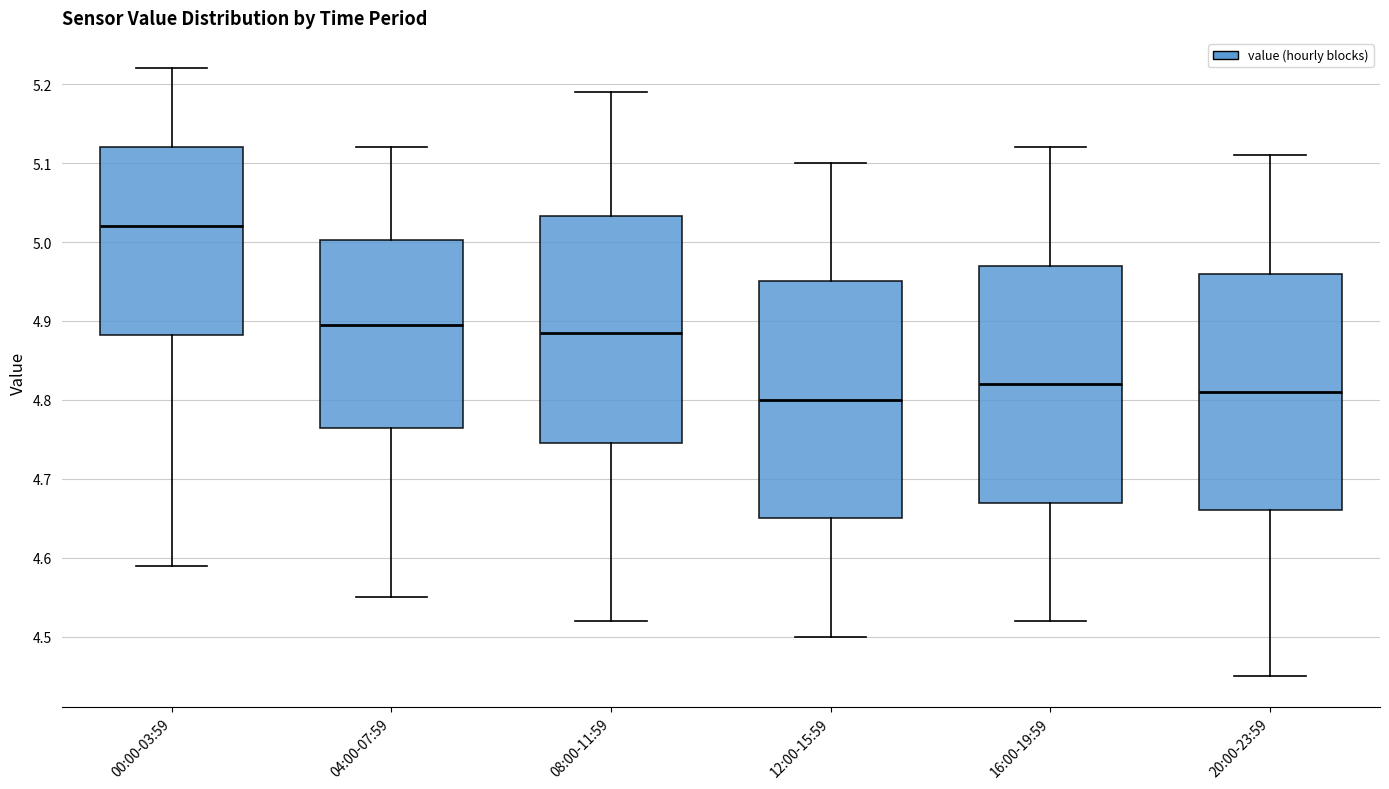

Which box's median line is the highest?

00:00-03:59